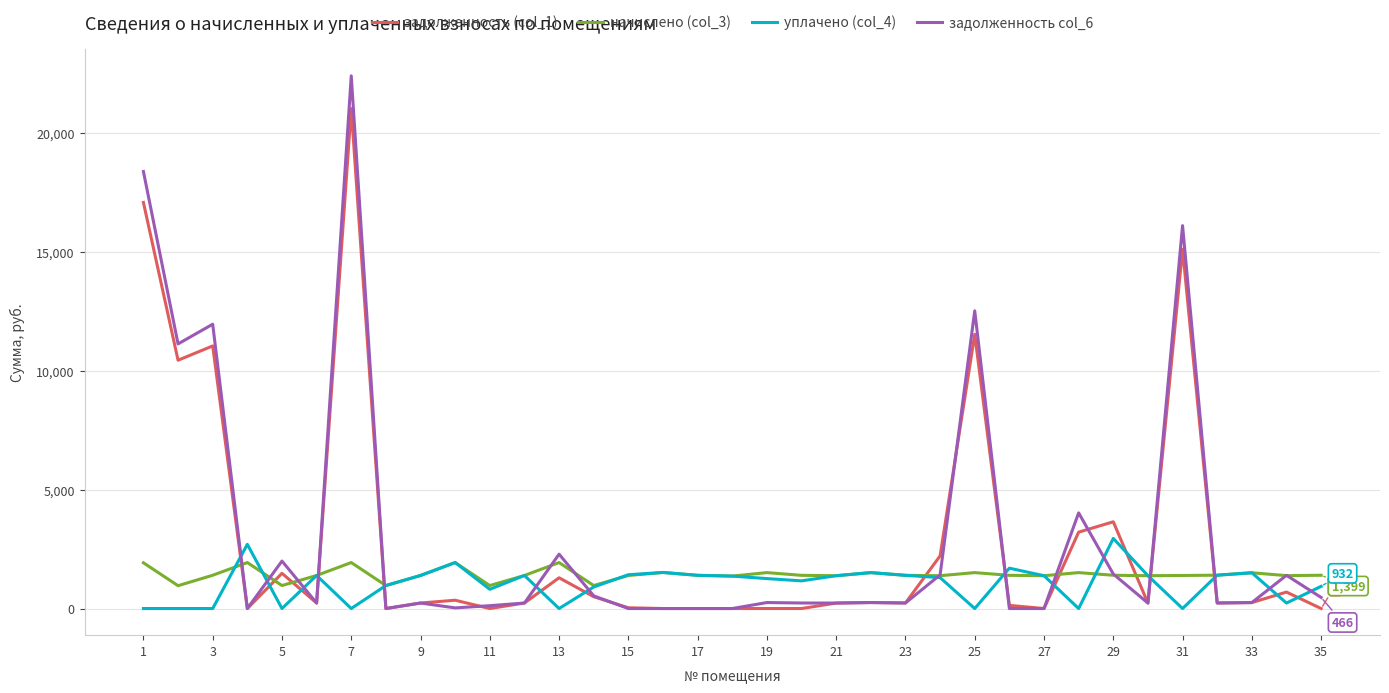

Which series has the largest range (max minus min)?

задолженность col_6